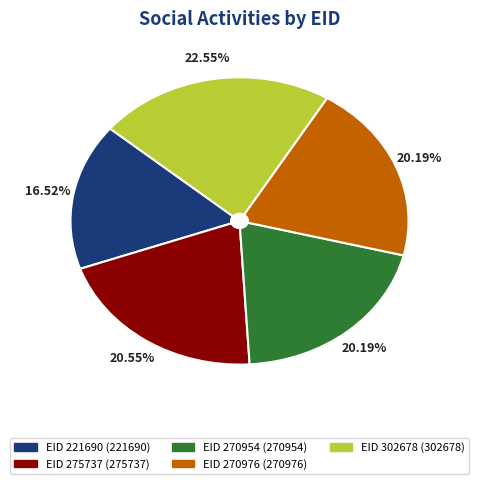

Is there any slice that represents more than half of the pie?

No